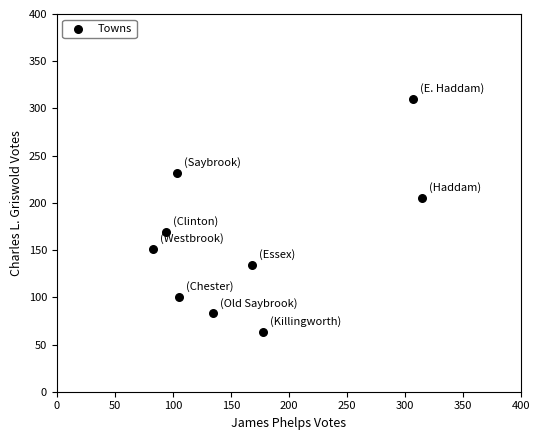

What is the average Y value?

161